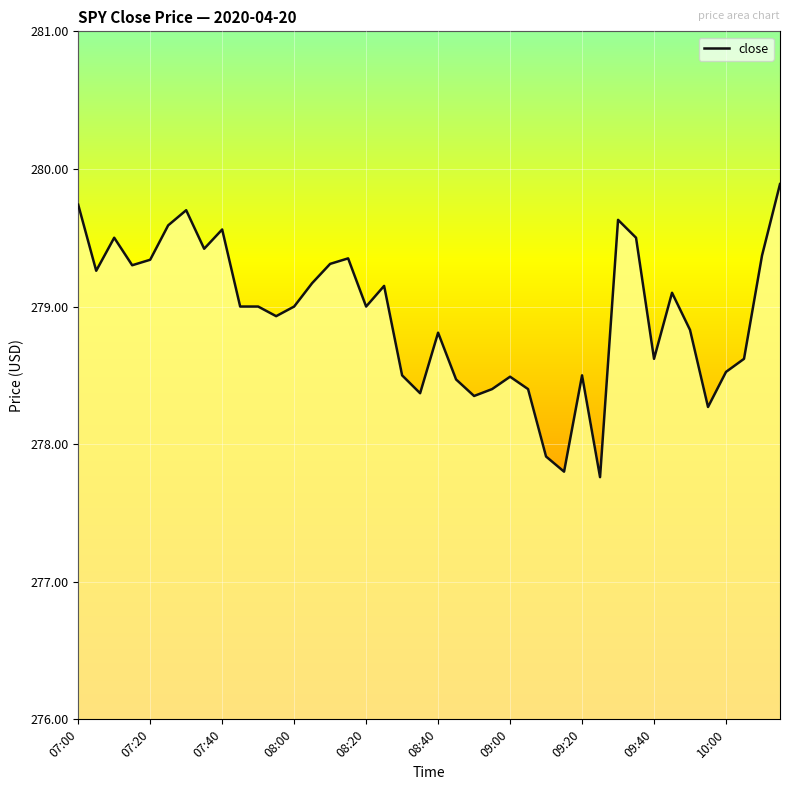

What is the minimum value shown in the chart?

277.8